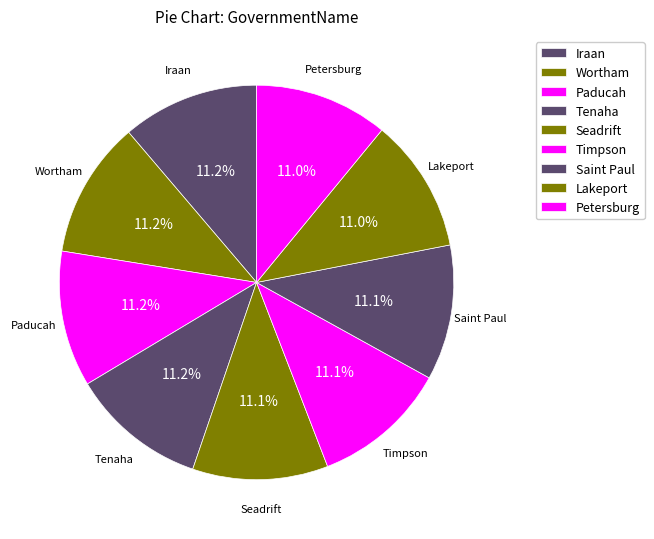

How many slices are in this pie chart?

9